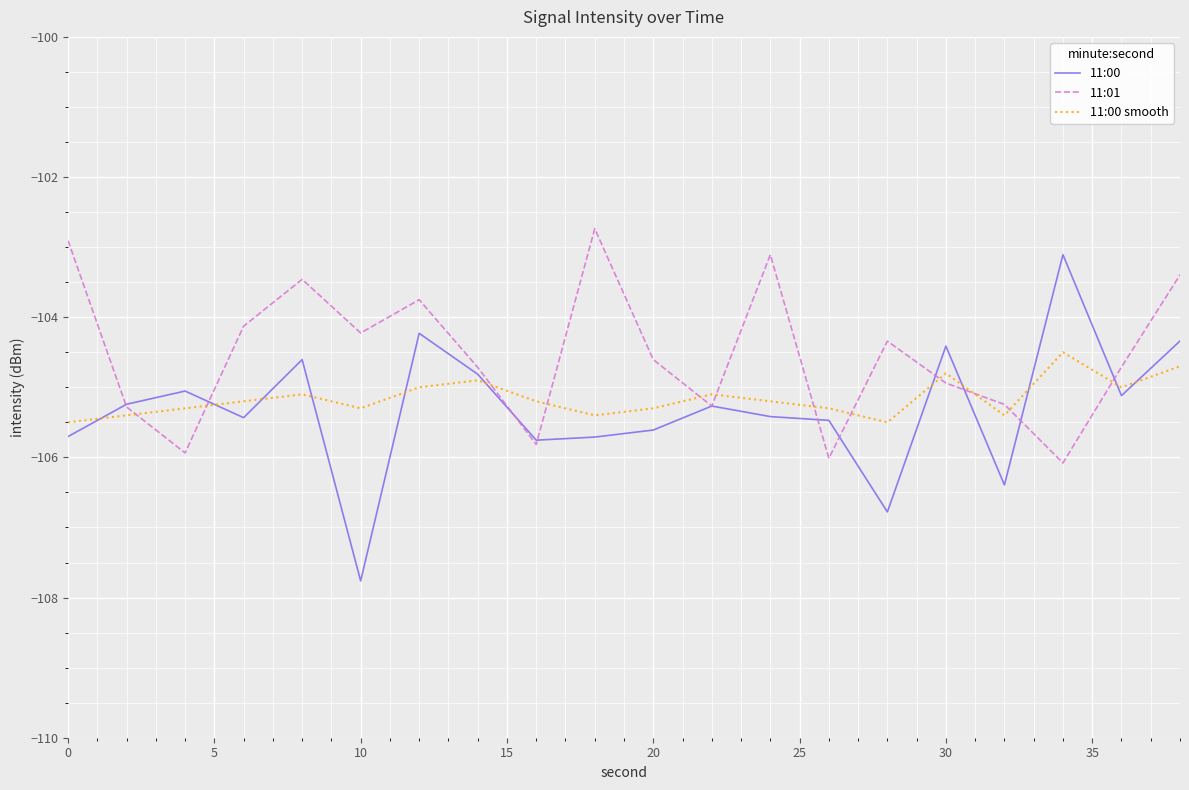

How many lines are shown in the chart?

3